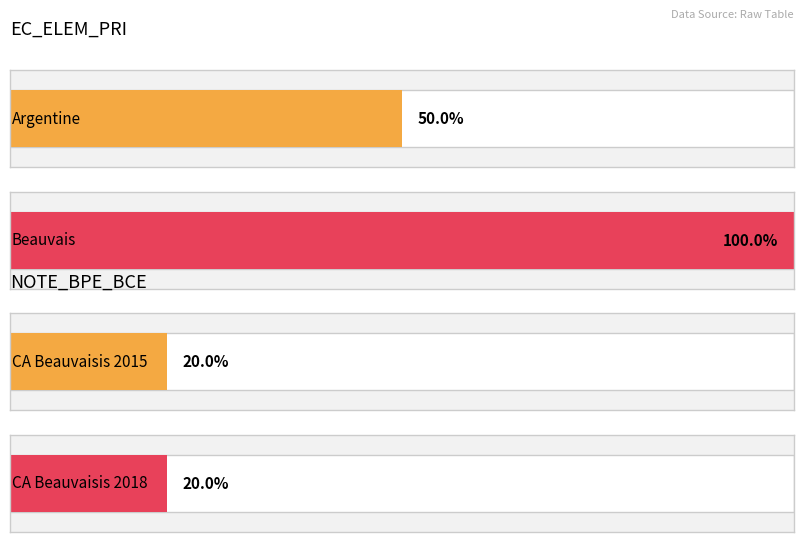

Between Beauvais and CA du Beauvaisis 2018, which series saw the biggest shift?

EC_ELEM_PRI